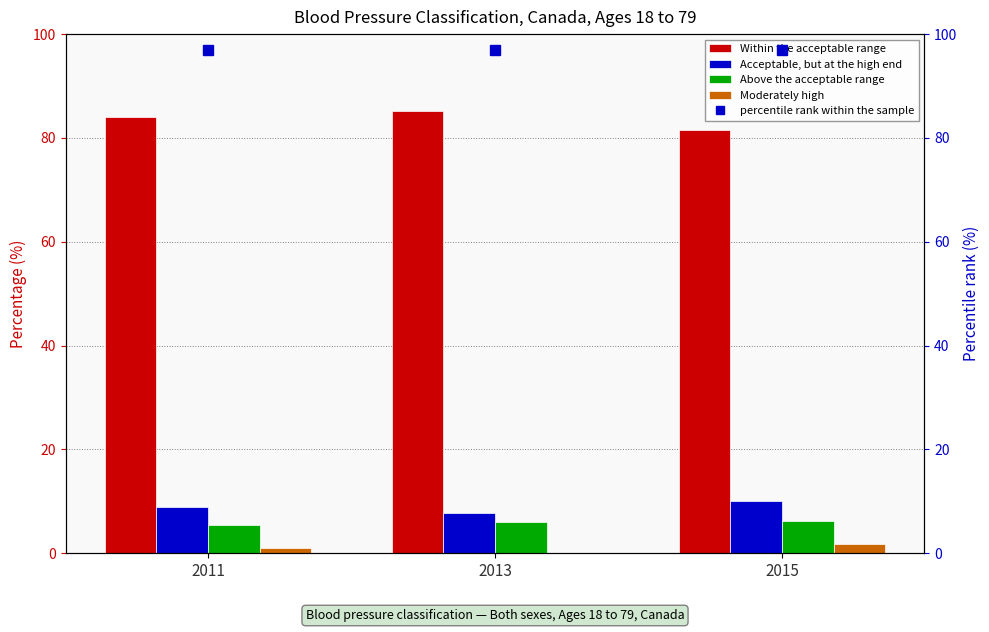

The value of Above the acceptable range at 2011 is 5.4. True or false?

True